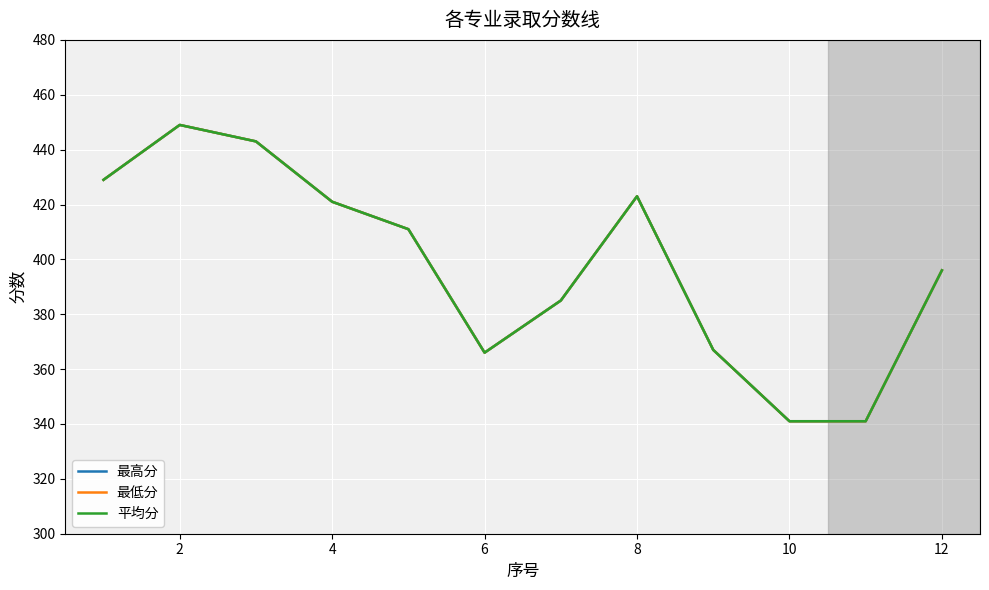

Reading left to right, what are all the values shown in this chart?

最高分: 429	449	443	421	411	366	385	423	367	341	341	396
最低分: 429	449	443	421	411	366	385	423	367	341	341	396
平均分: 429	449	443	421	411	366	385	423	367	341	341	396